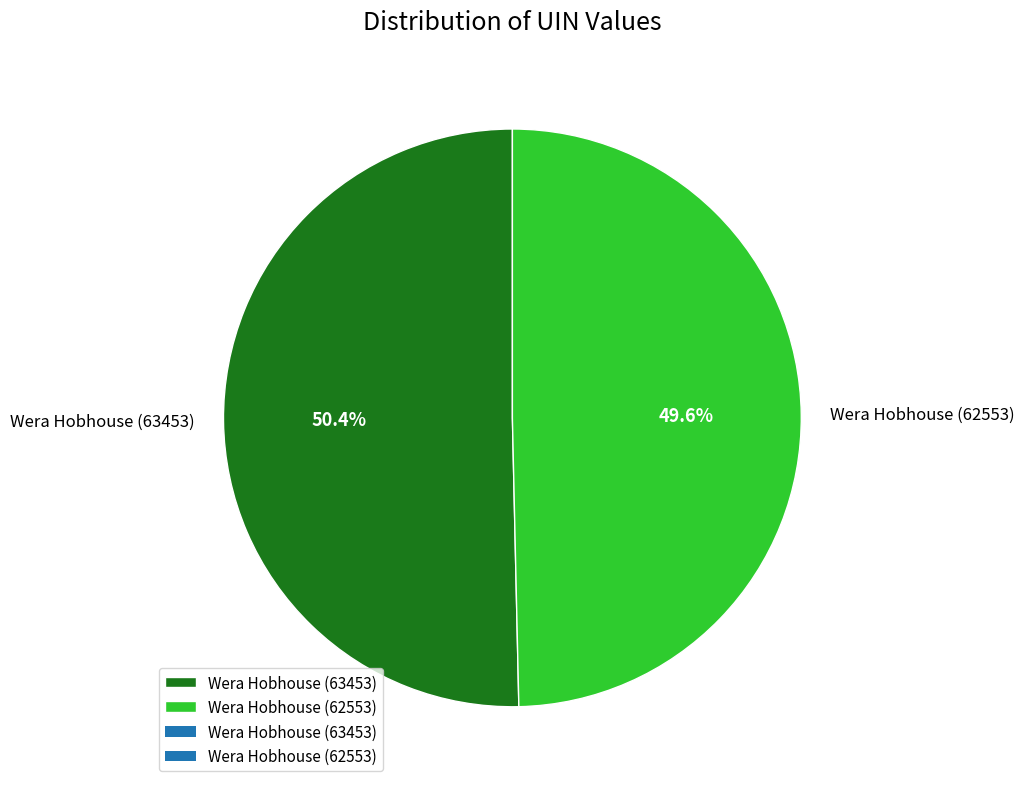

Approximately how many times larger is the value at Wera Hobhouse (63453) compared to Wera Hobhouse (62553)?

1.0